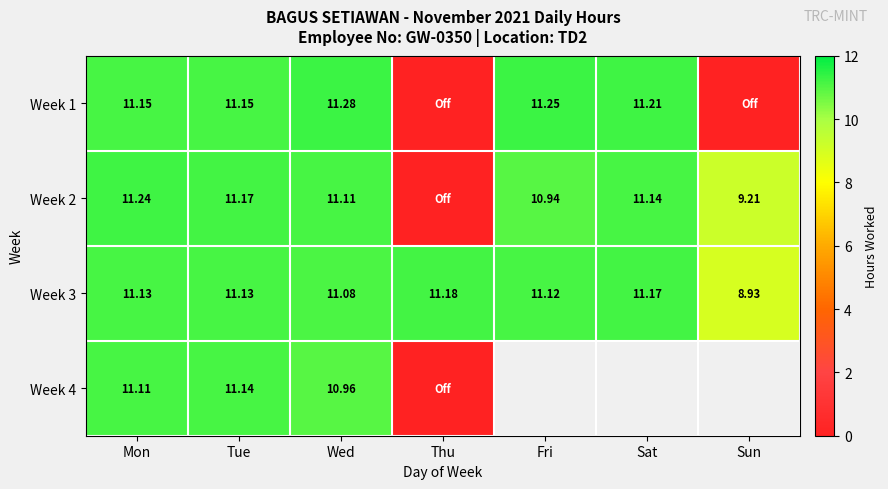

How many distinct data groups are displayed?

4